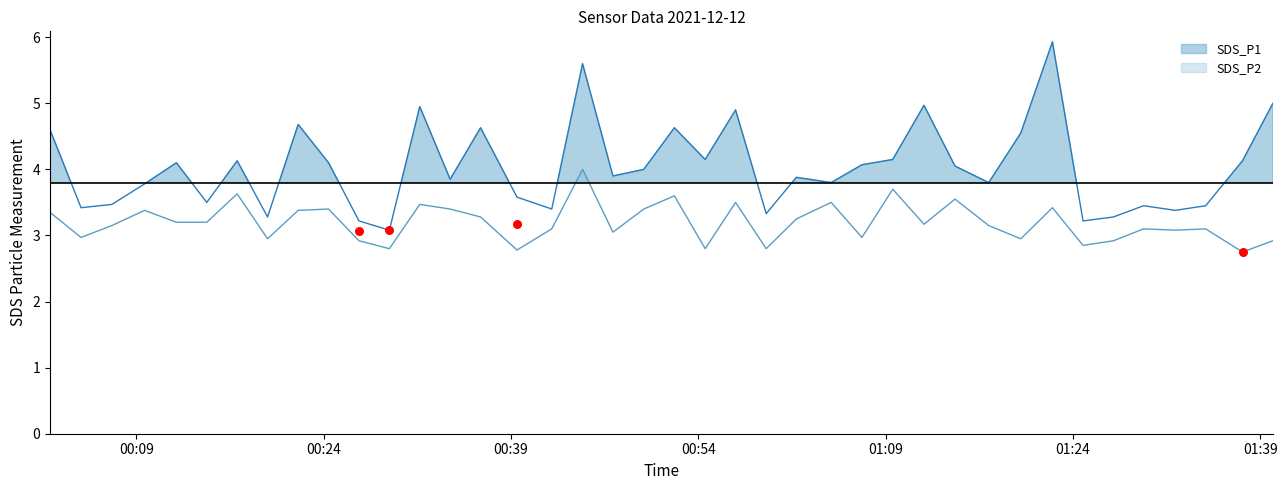

At how many categories does at least one series exceed 5?

2